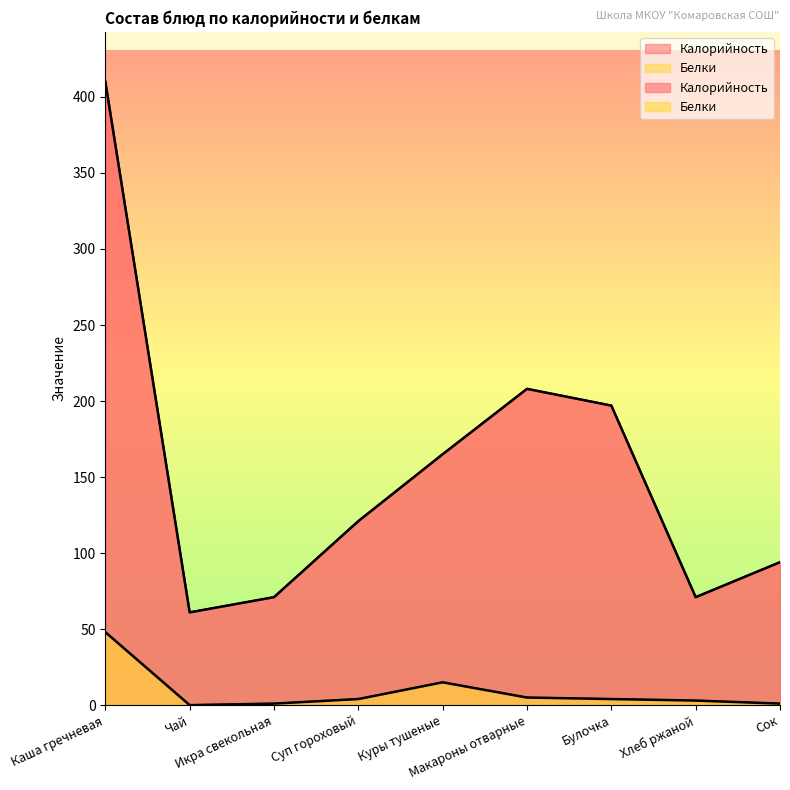

True or false: Калорийность and Белки cross at least once.

False